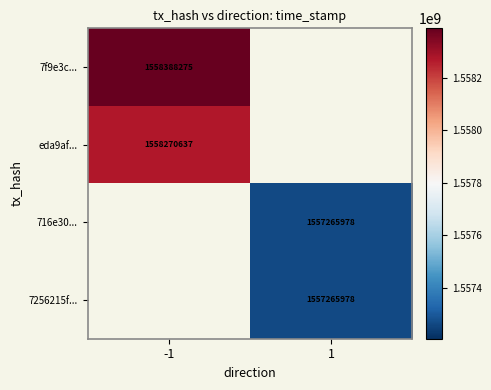

The 7256215f... series shows 1557265978 at 1. True or false?

True